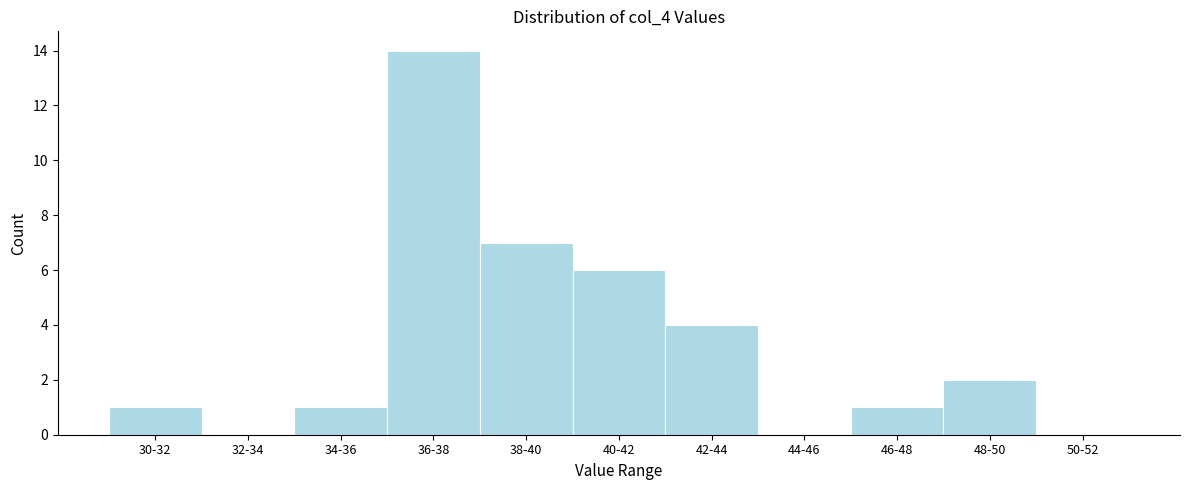

Reading right to left, what are all the values shown in this chart?

50-52=0	48-50=2	46-48=1	44-46=0	42-44=4	40-42=6	38-40=7	36-38=14	34-36=1	32-34=0	30-32=1